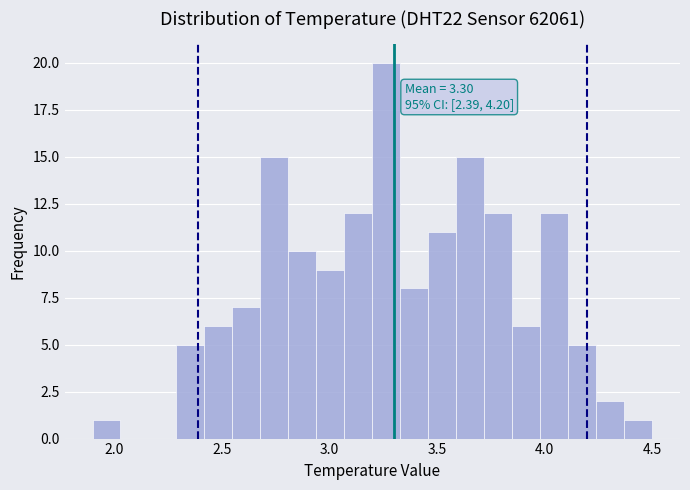

Read against the x-axis, roughly where is the centre of the tallest bar?

3.25